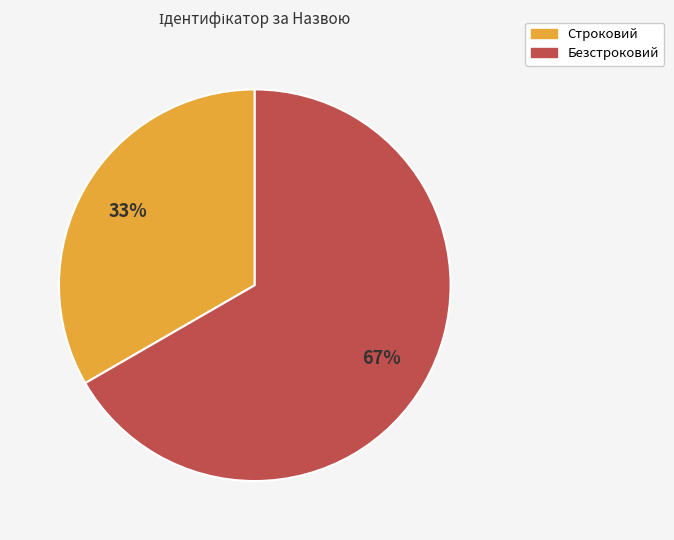

To the nearest percent, what is the combined percentage of Безстроковий and Строковий?

100%